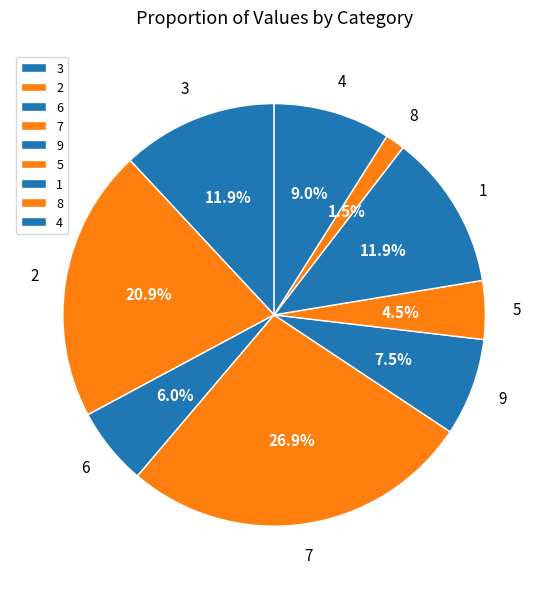

Between 6 and 8, which is larger?

6